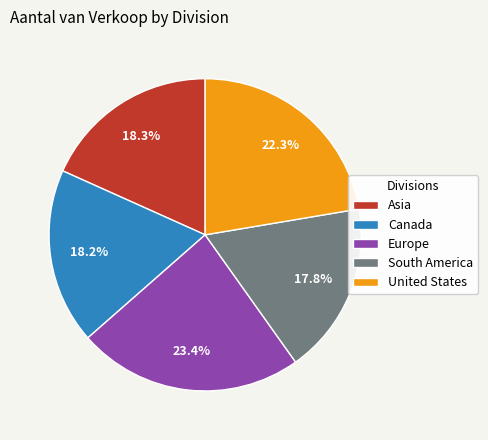

To the nearest percent, what is the average slice percentage?

20%